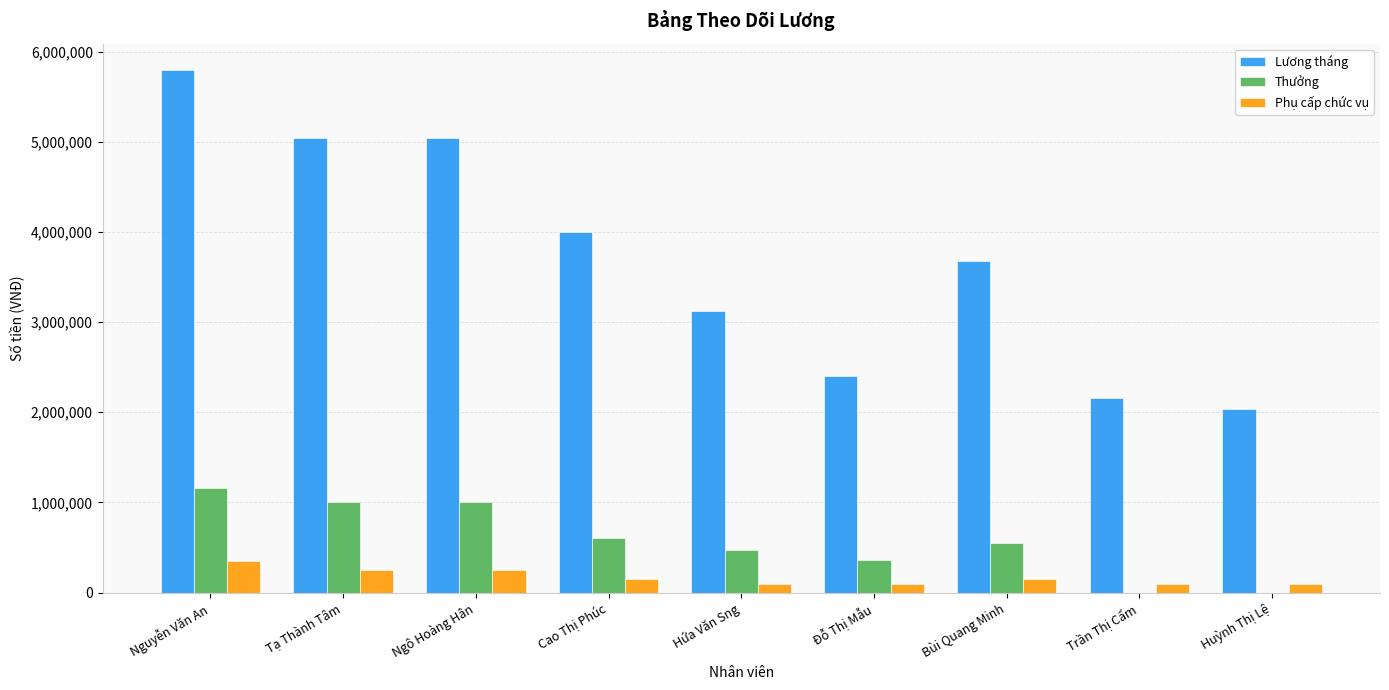

True or false: Lương tháng has a value of 2400000 at Đỗ Thị Mẫu.

True